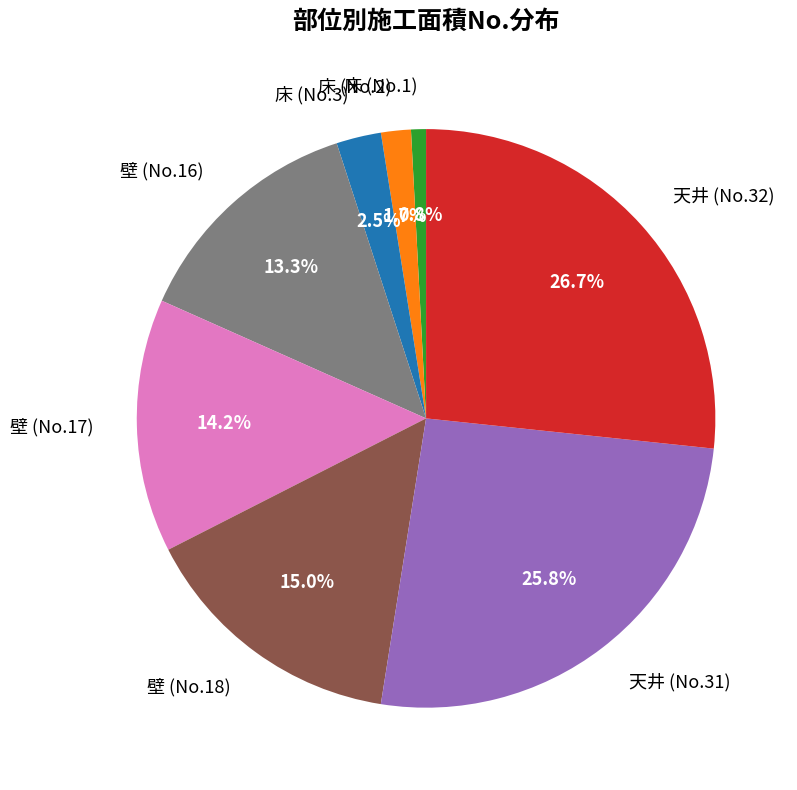

Approximately how many times larger is the value at 壁 (No.16) compared to 天井 (No.32)?

0.5